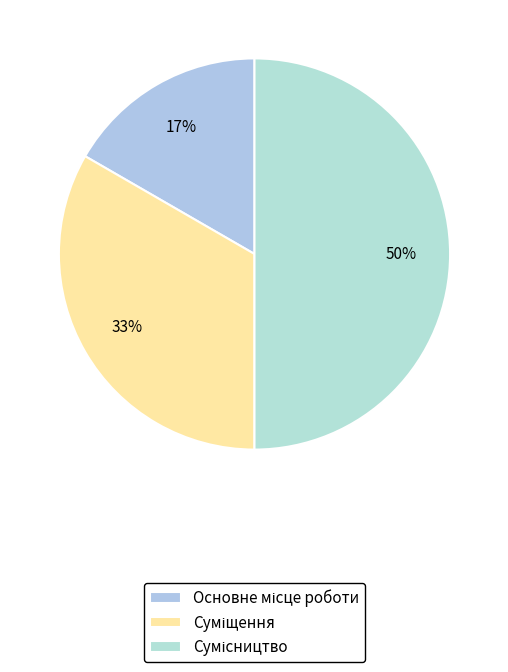

Between Основне місце роботи and Сумісництво, which is larger?

Сумісництво